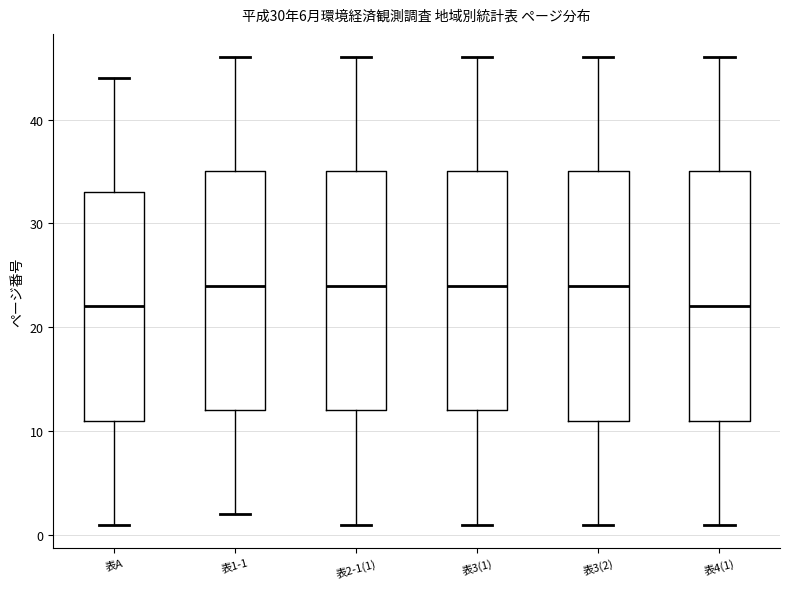

Reading left to right, transcribe this box plot: for each box, give where its median line is, the range the box spans, and where its two whiskers end, as read against the y-axis. The values are not printed on the chart, so give them approximately, as read against the axis.

表A: median 22, box 11 to 33, whiskers 1 to 44
表1-1: median 24, box 12 to 35, whiskers 2 to 46
表2-1(1): median 24, box 12 to 35, whiskers 1 to 46
表3(1): median 24, box 12 to 35, whiskers 1 to 46
表3(2): median 24, box 11 to 35, whiskers 1 to 46
表4(1): median 22, box 11 to 35, whiskers 1 to 46